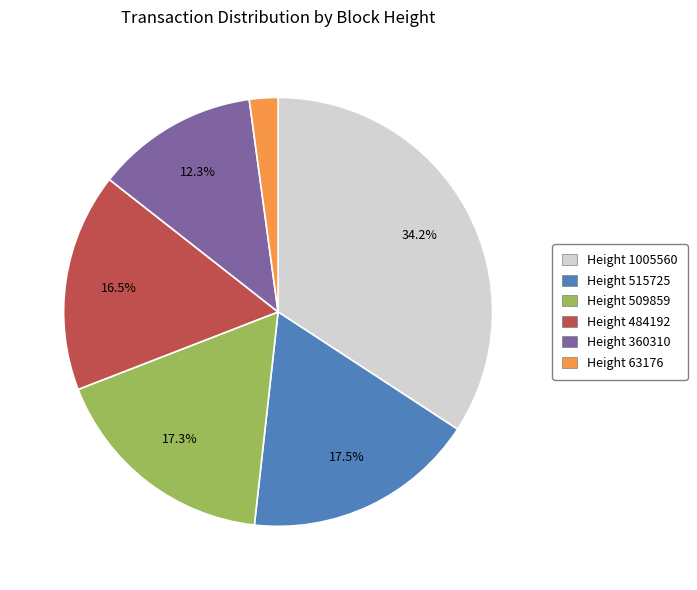

To the nearest percent, what percentage of the pie is Height 509859?

17%